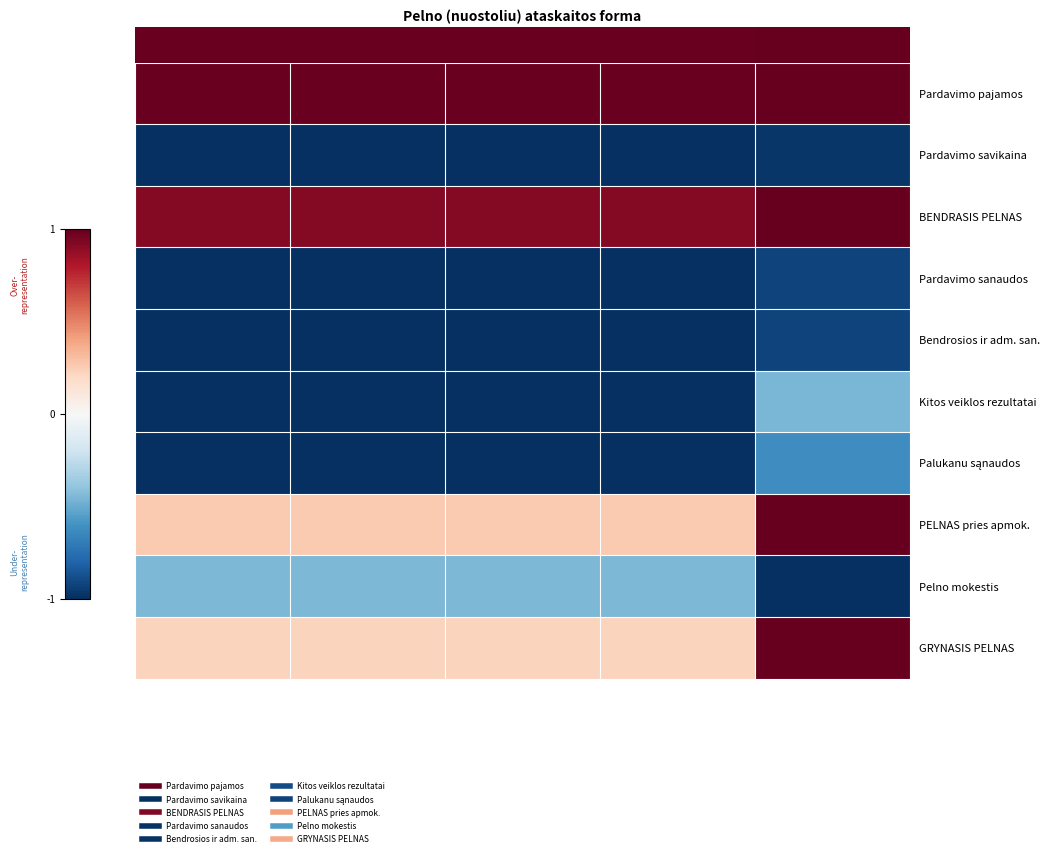

What is the difference between the highest and lowest values at 2015?

2.0